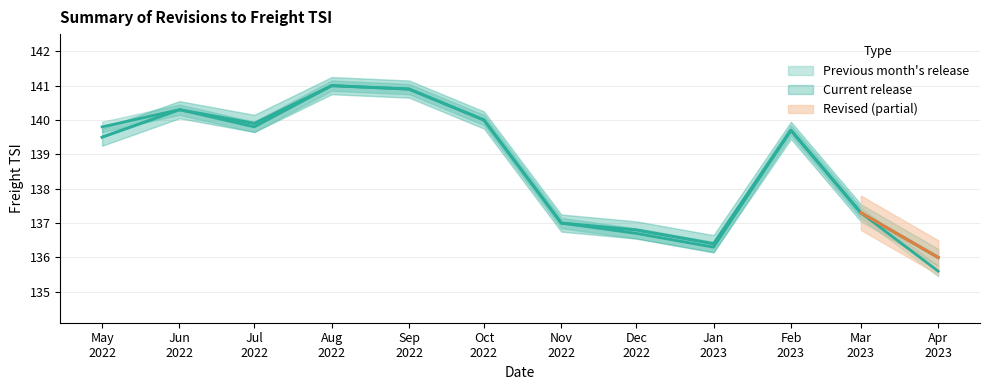

True or false: Previous month's release has a value of 55.1 at Dec 2022.

False